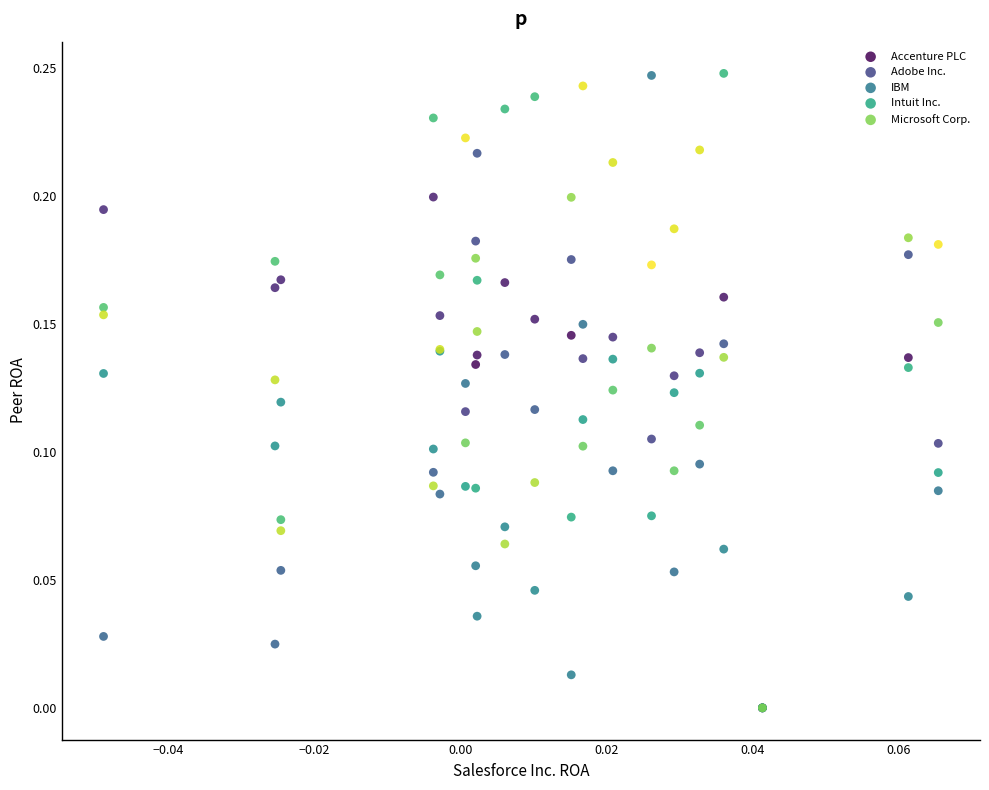

What are all the series names shown in the legend?

Accenture PLC, Adobe Inc., IBM, Intuit Inc., Microsoft Corp.